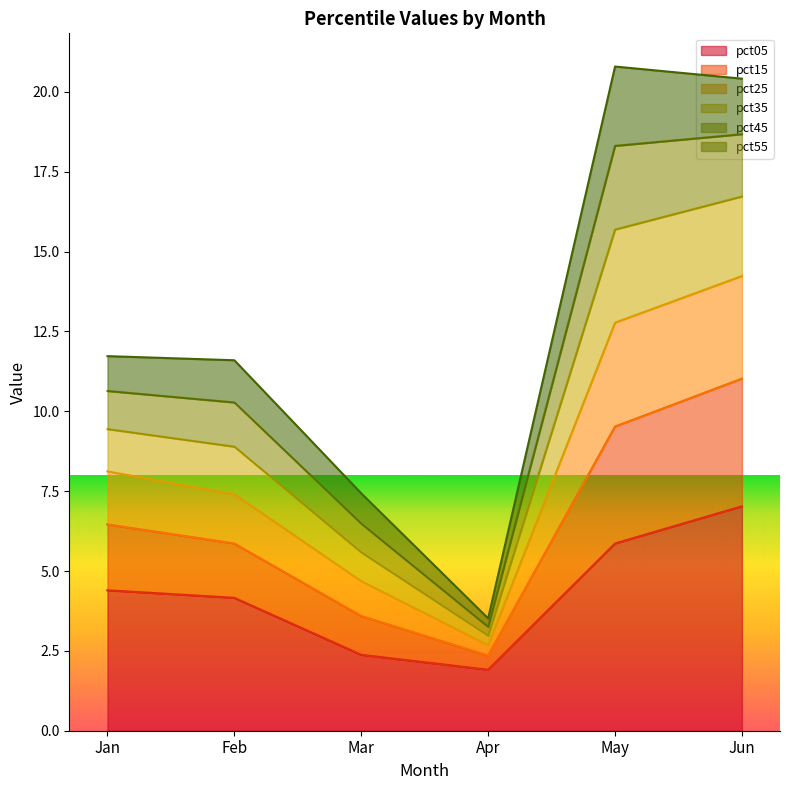

What is the total value across all series at Mar?

7.4